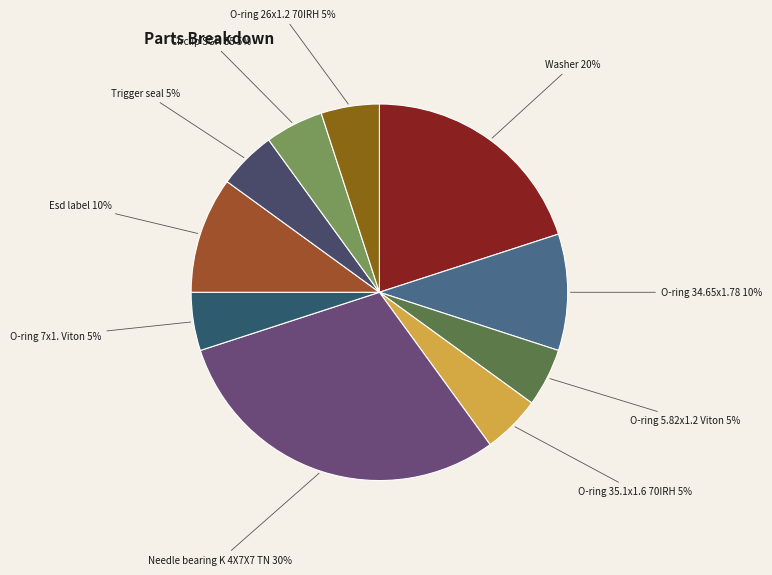

Does Circlip SGH 35 account for over 50% of the chart?

No